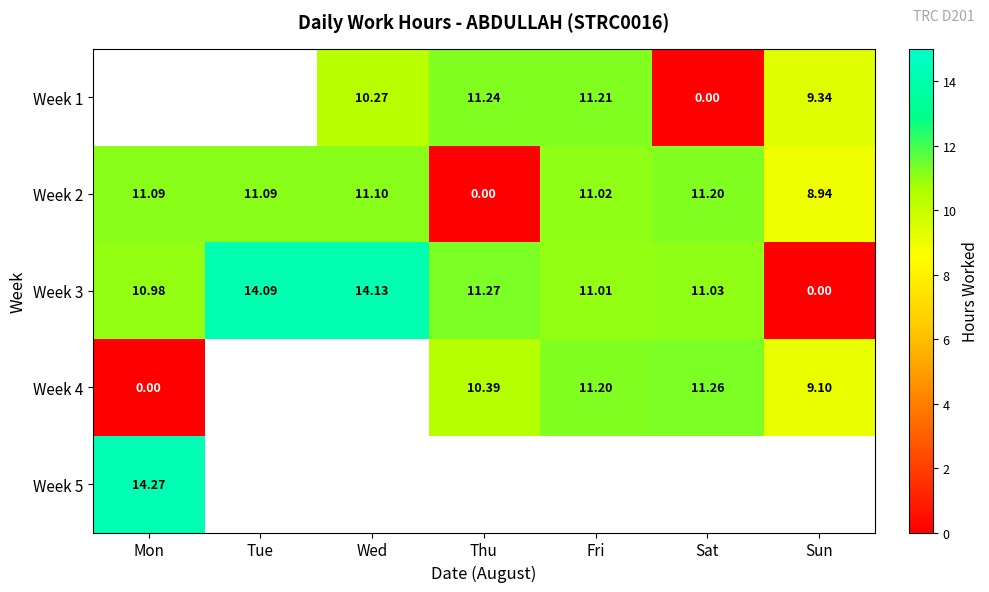

Rank the categories by Week 3 value from highest to lowest.

Wed, Tue, Thu, Sat, Fri, Mon, Sun